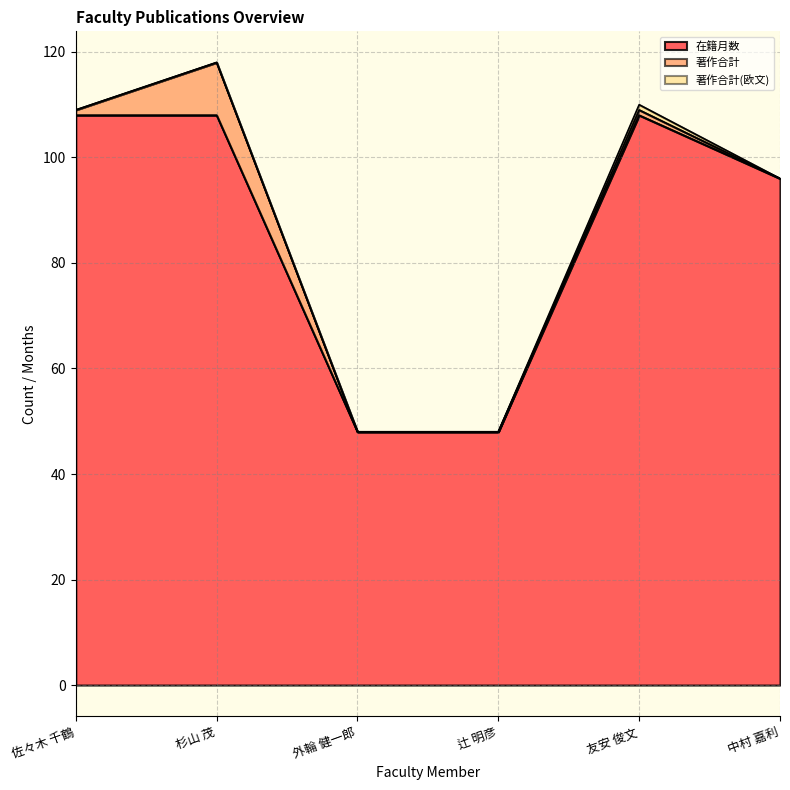

Rank the series by their maximum value, from highest to lowest.

在籍月数, 著作合計, 著作合計(欧文)